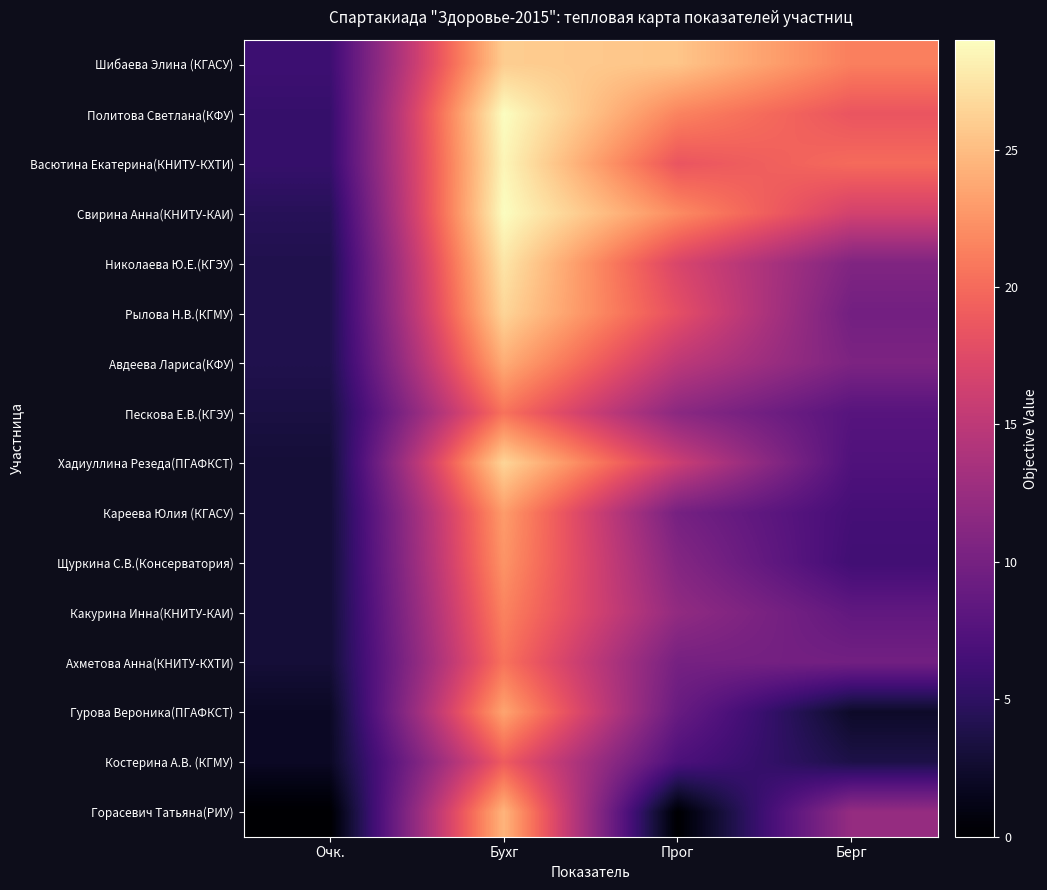

What is the difference between the highest and lowest values at Очк.?

6.0